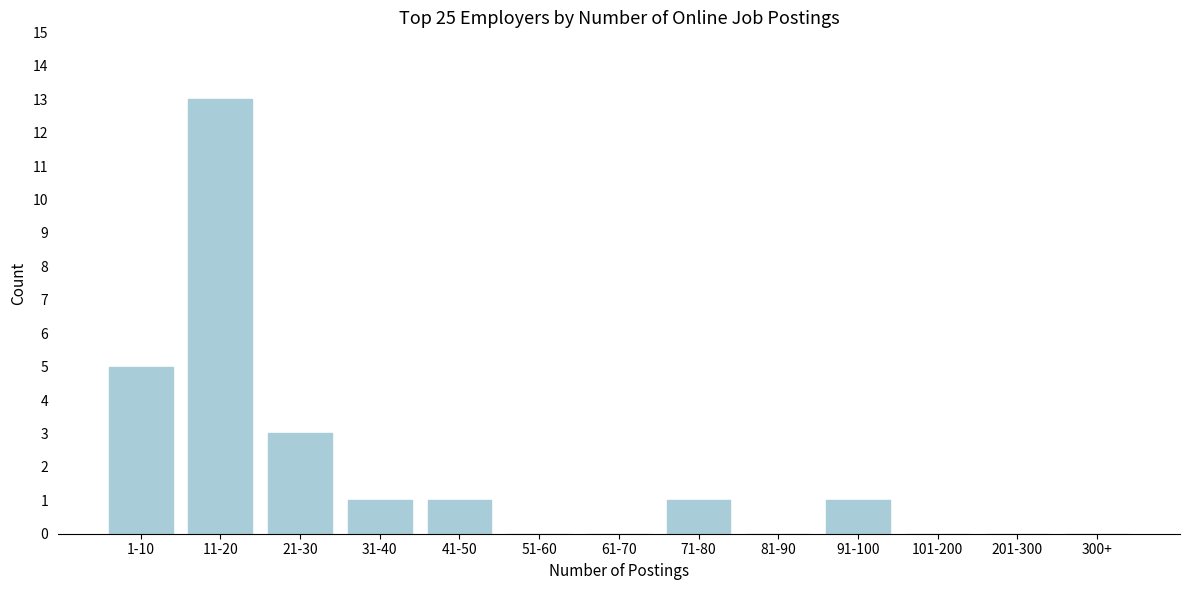

Reading left to right, transcribe all the data shown in this chart.

1-10=5	11-20=13	21-30=3	31-40=1	41-50=1	51-60=0	61-70=0	71-80=1	81-90=0	91-100=1	101-200=0	201-300=0	300+=0